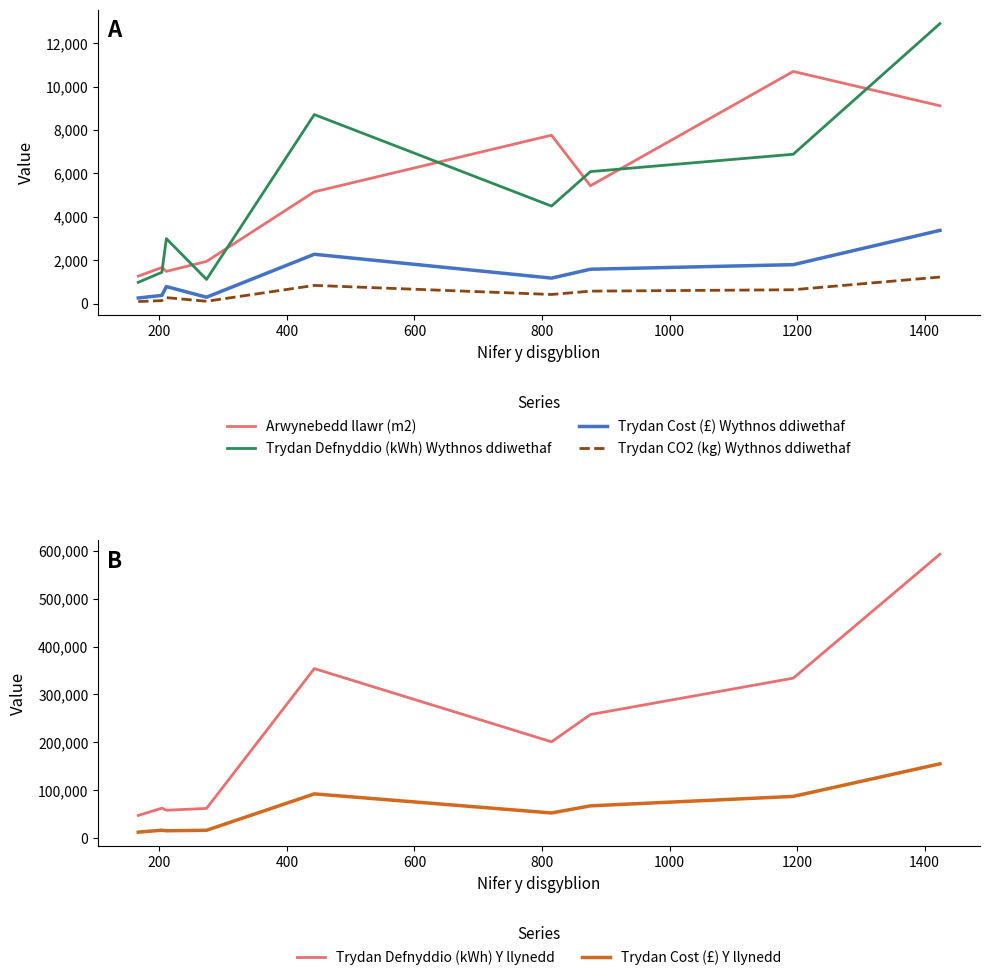

What is the minimum value shown in the chart?

90.7